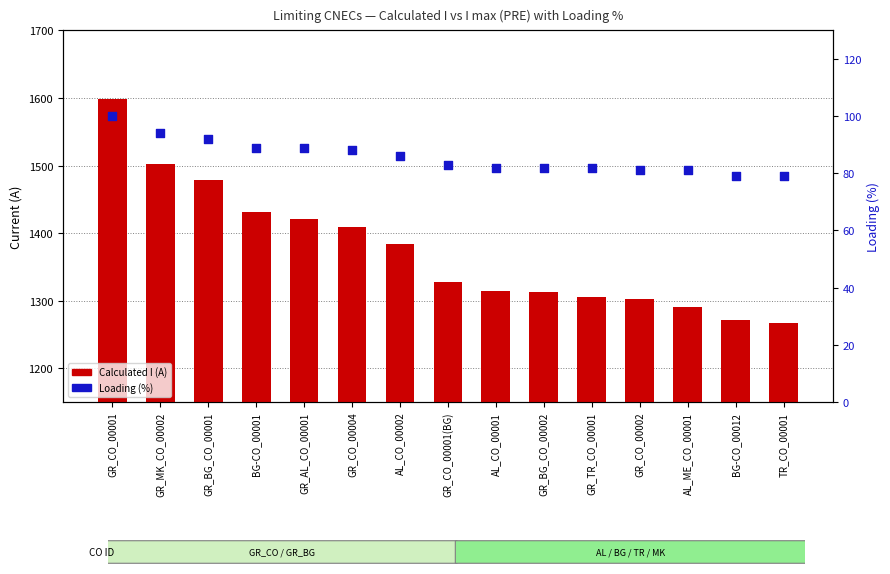

What are all the series names shown in the legend?

Calculated I (A), Loading (%)